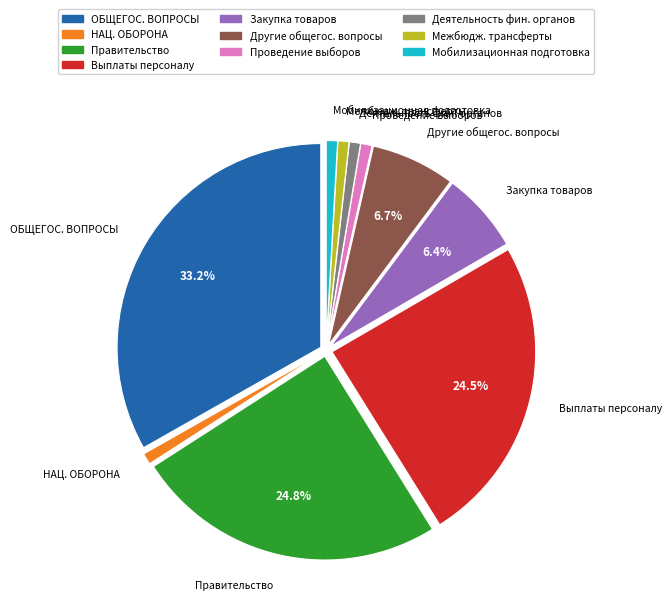

Is there a majority slice in this chart?

No